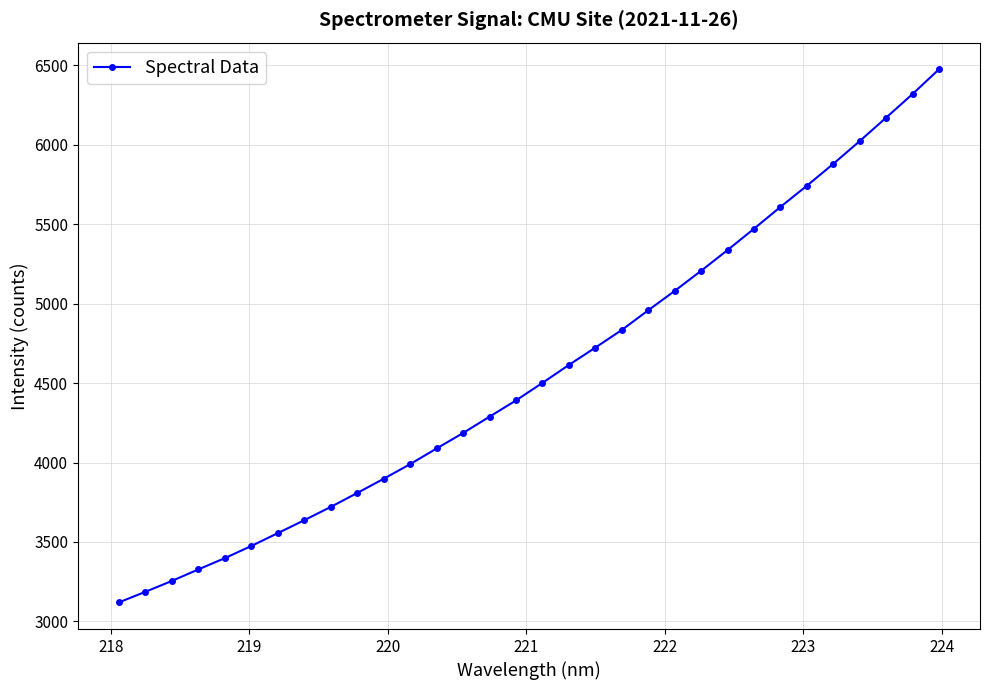

True or false: there are more than 1 points higher than both neighbors.

False